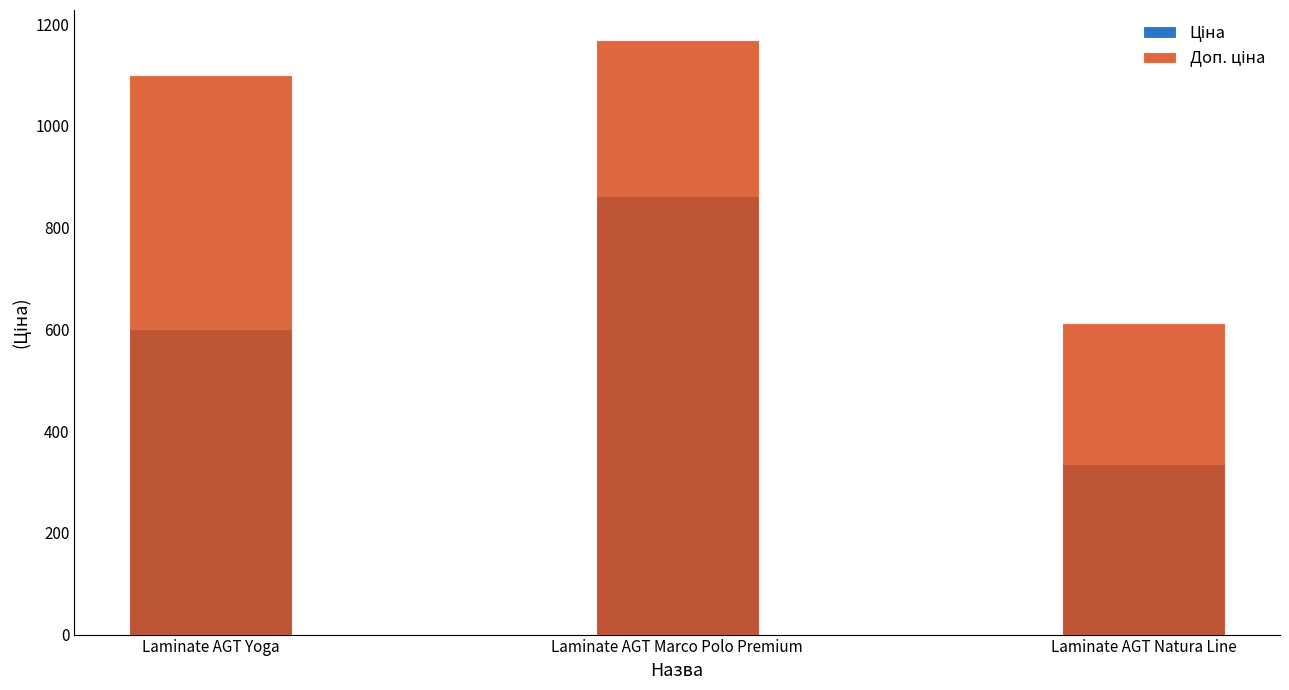

Reading right to left, list all the values displayed in this chart.

Ціна: Laminate AGT Natura Line=334.4	Laminate AGT Marco Polo Premium=862.8	Laminate AGT Yoga=599.9
Доп. ціна: Laminate AGT Natura Line=613.0	Laminate AGT Marco Polo Premium=1169.2	Laminate AGT Yoga=1100.0